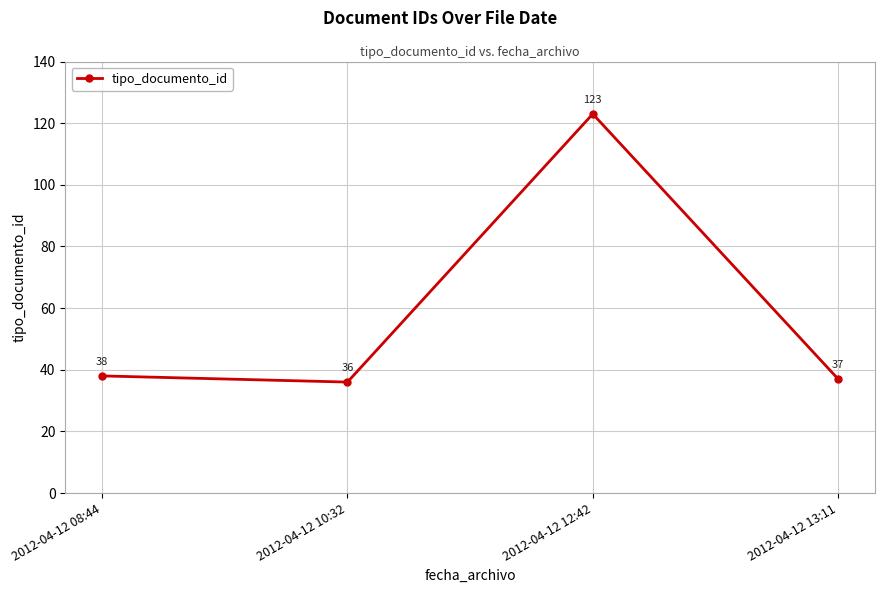

Reading left to right, transcribe all the data shown in this chart.

2012-04-12 08:44=38	2012-04-12 10:32=36	2012-04-12 12:42=123	2012-04-12 13:11=37